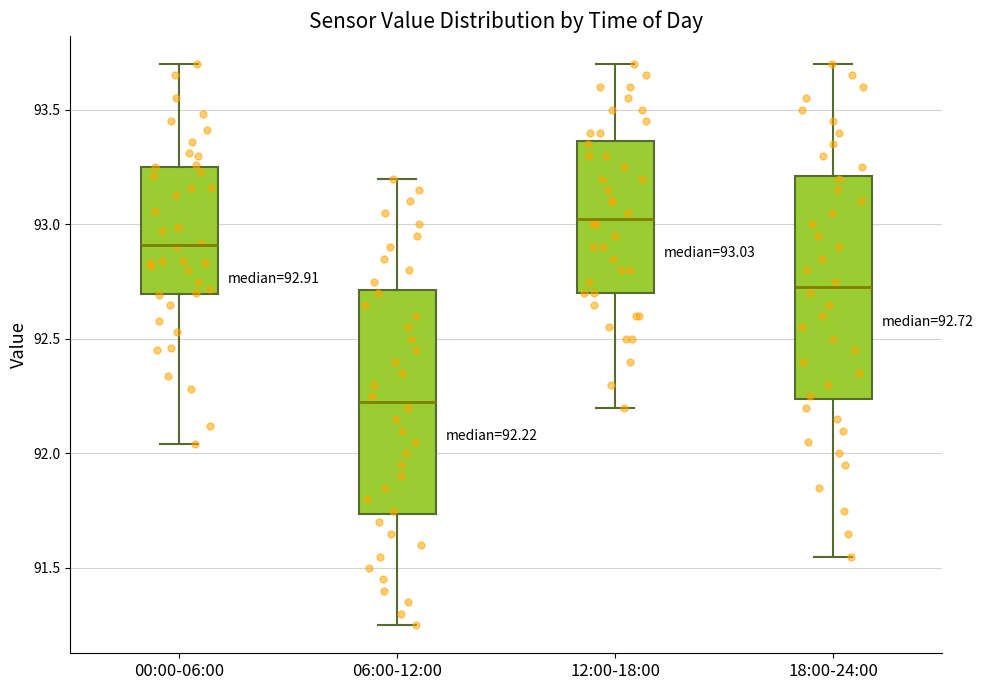

Which box's median line is the highest?

12:00-18:00